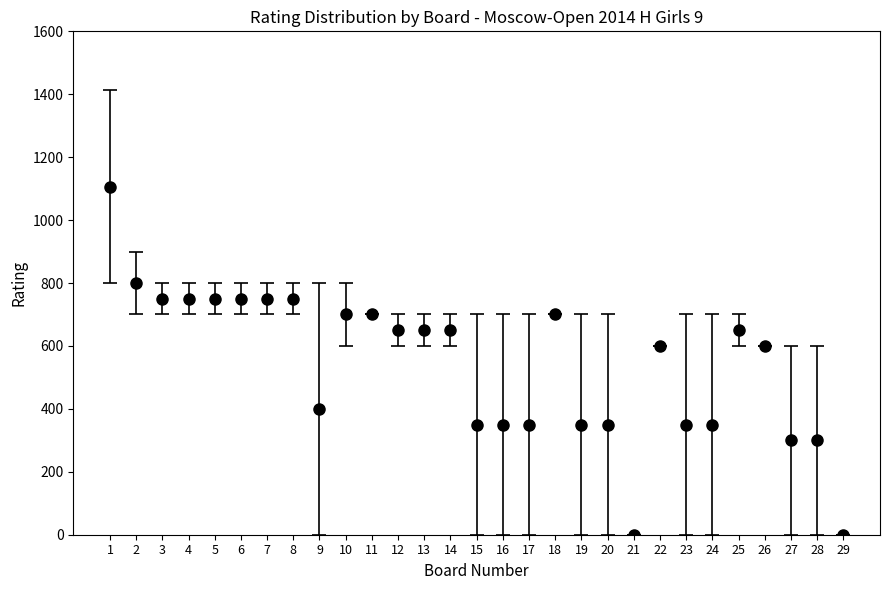

What is the change in value from 24 to 27?

-50